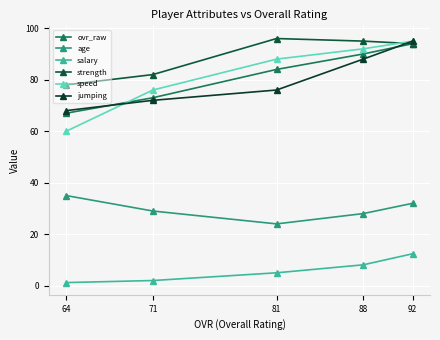

Which series has the widest spread of values?

speed